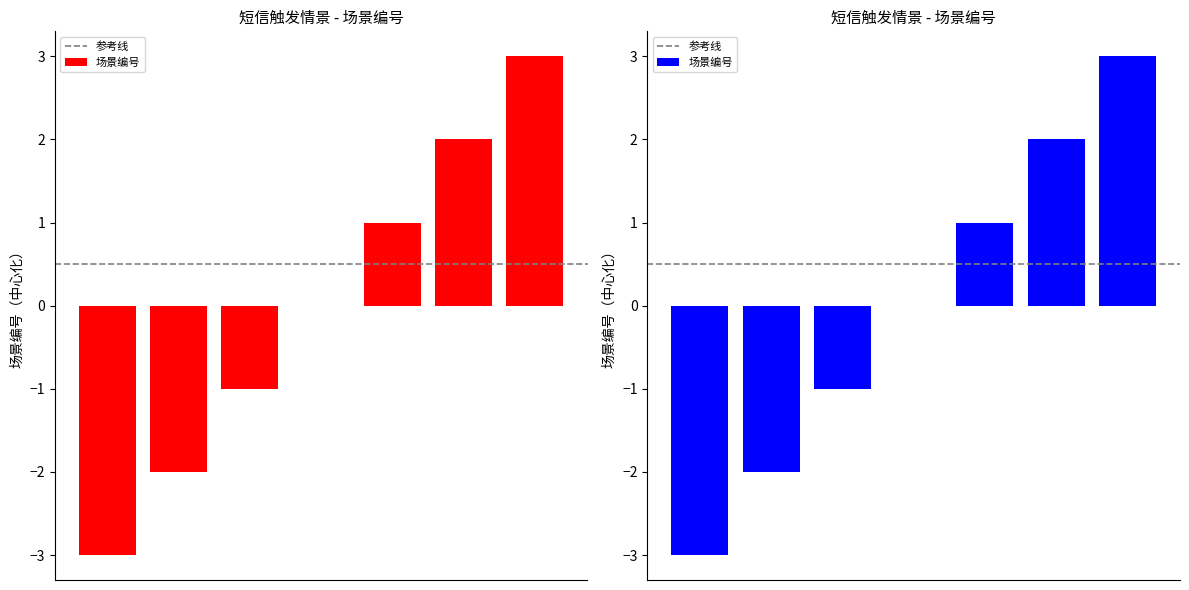

Rank the categories by value from lowest to highest.

系统已生成发运通知时，回收问询数量变更, 系统已生成单一运单但未填写提货信息时，回收问询数量变更, 系统已生成发运通知时，回收问询取消, 系统已生成单一运单但未填写提货信息时，回收问询取消, 物流主管将供应计划下达为发运通知, 物流主管将回收计划下达为发运通知, 物流主管填写物流订单发运通知里的供应商